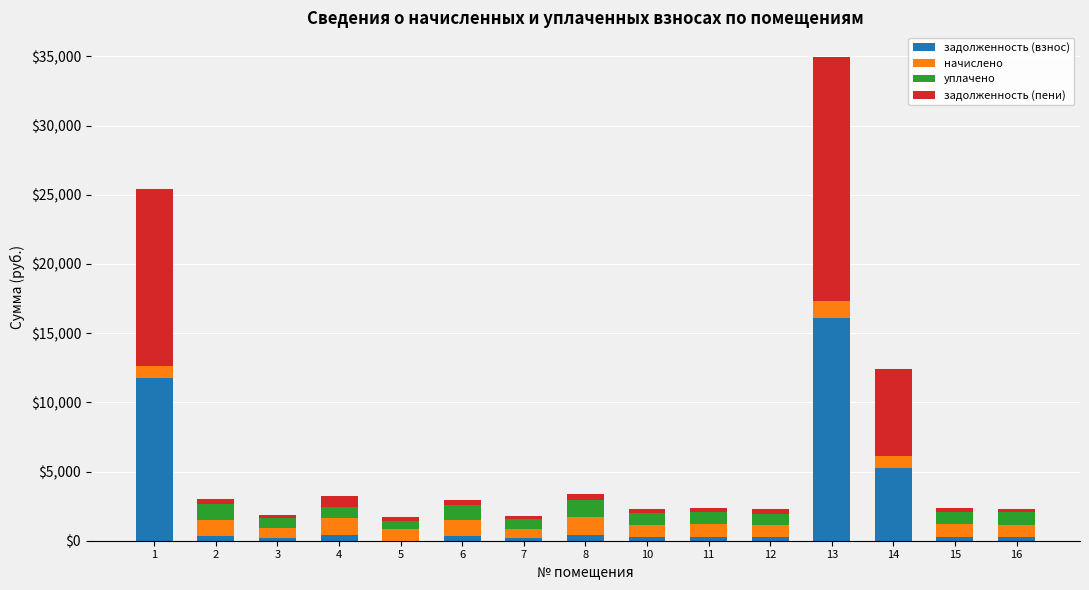

What is the sum of all задолженность (взнос) values?

36501.9